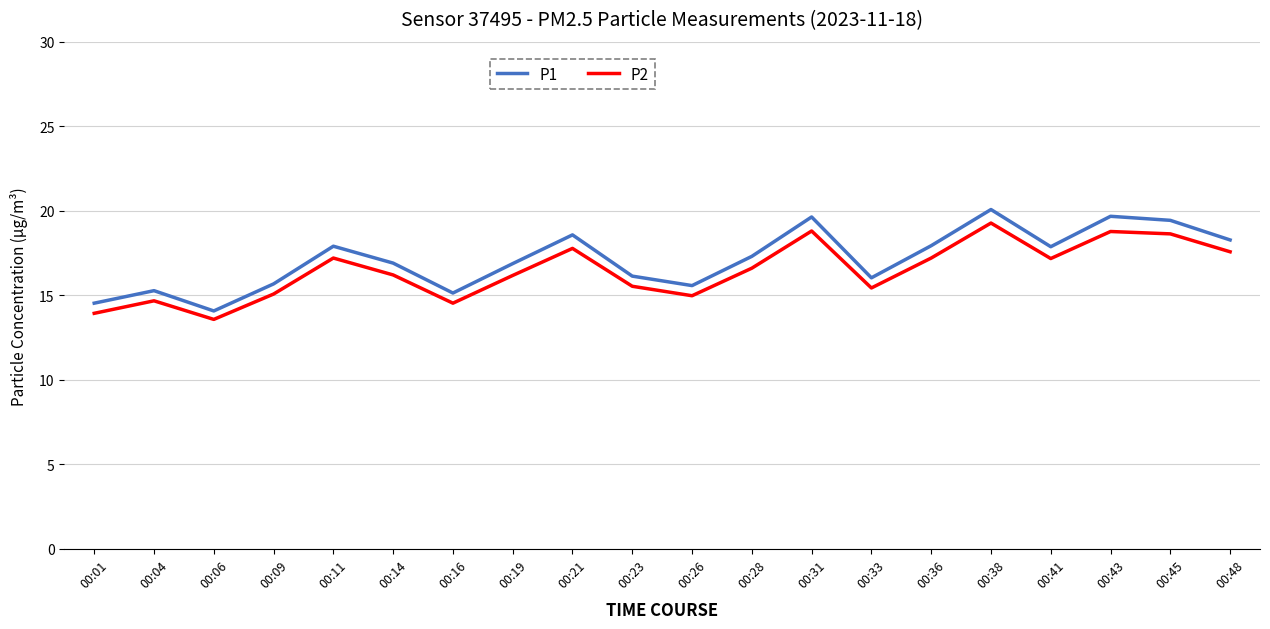

What value does the P2 series have at 00:23?

15.5